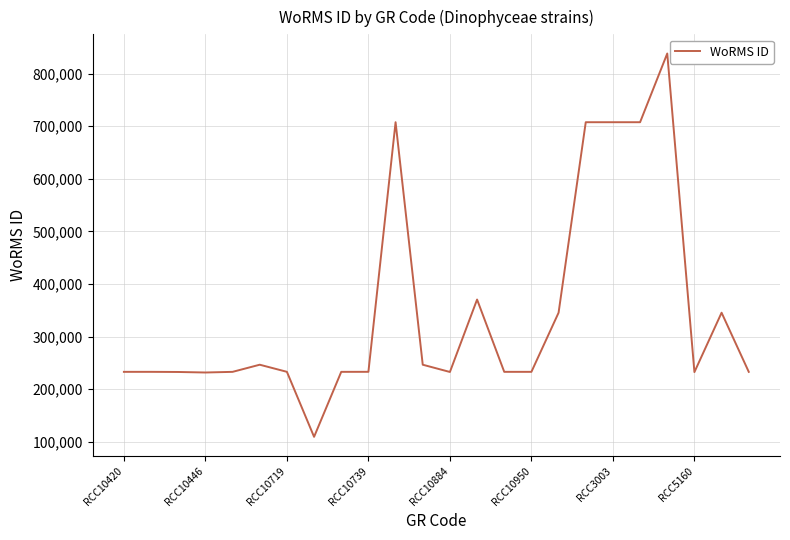

What is the difference between the maximum and minimum values?

728797